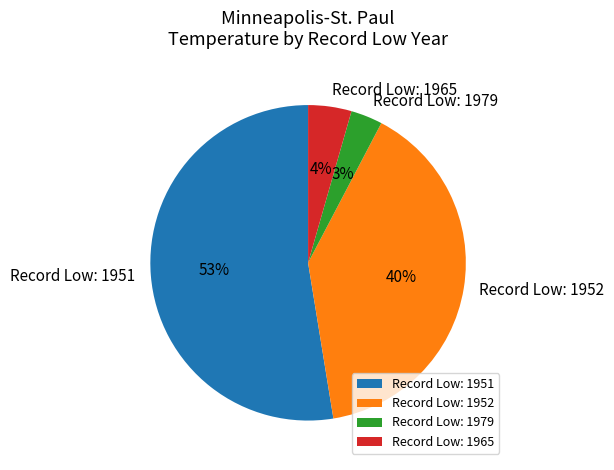

How many slices are in this pie chart?

4